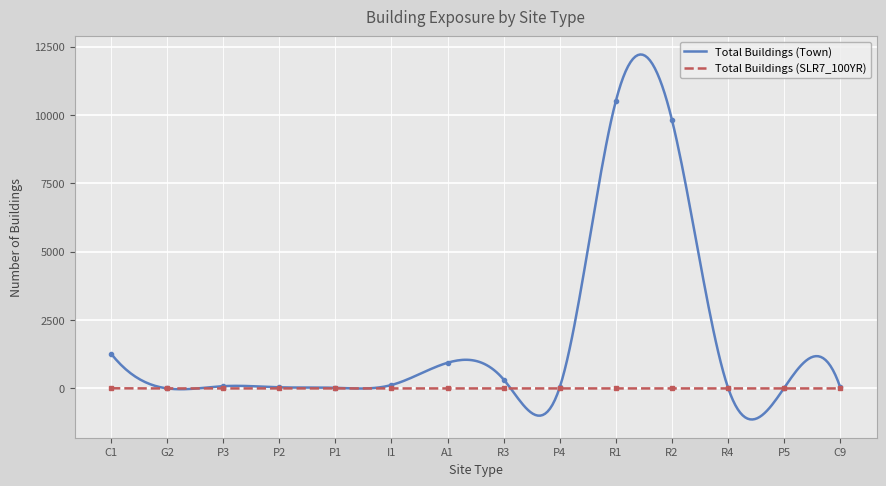

Which series has the largest total across all categories?

Total Buildings (Town)